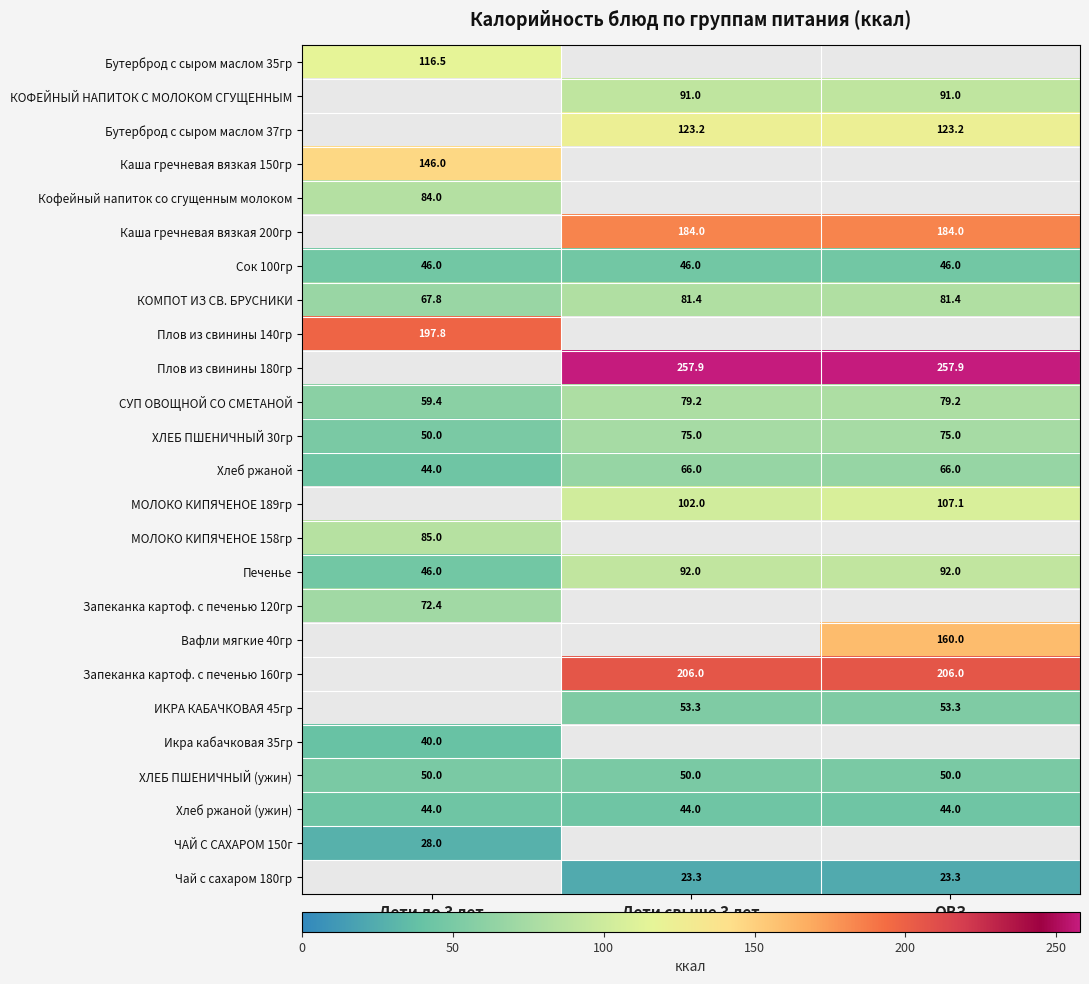

Between Дети свыше 3 лет and ОВЗ, which series saw the biggest shift?

МОЛОКО КИПЯЧЕНОЕ 189гр